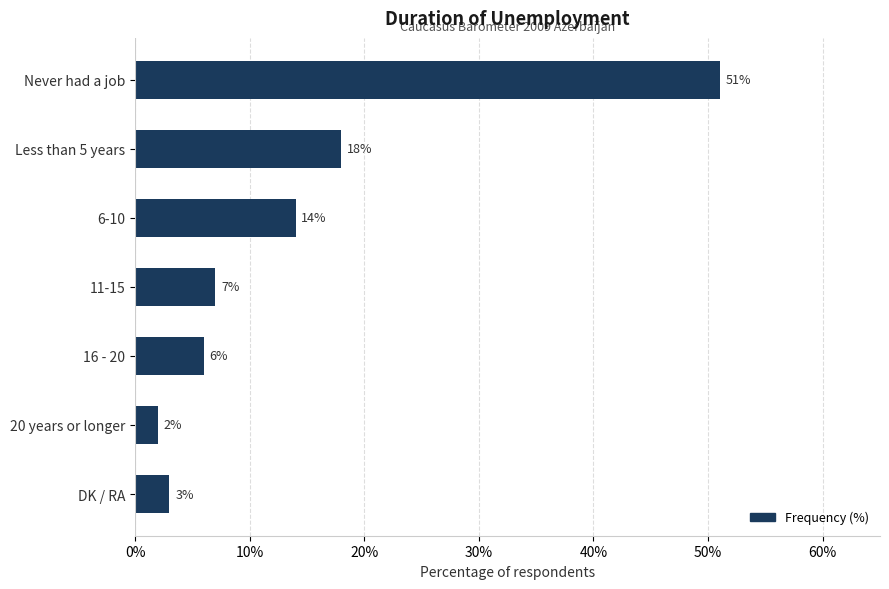

Which category has the lowest value across all series?

20 years or longer